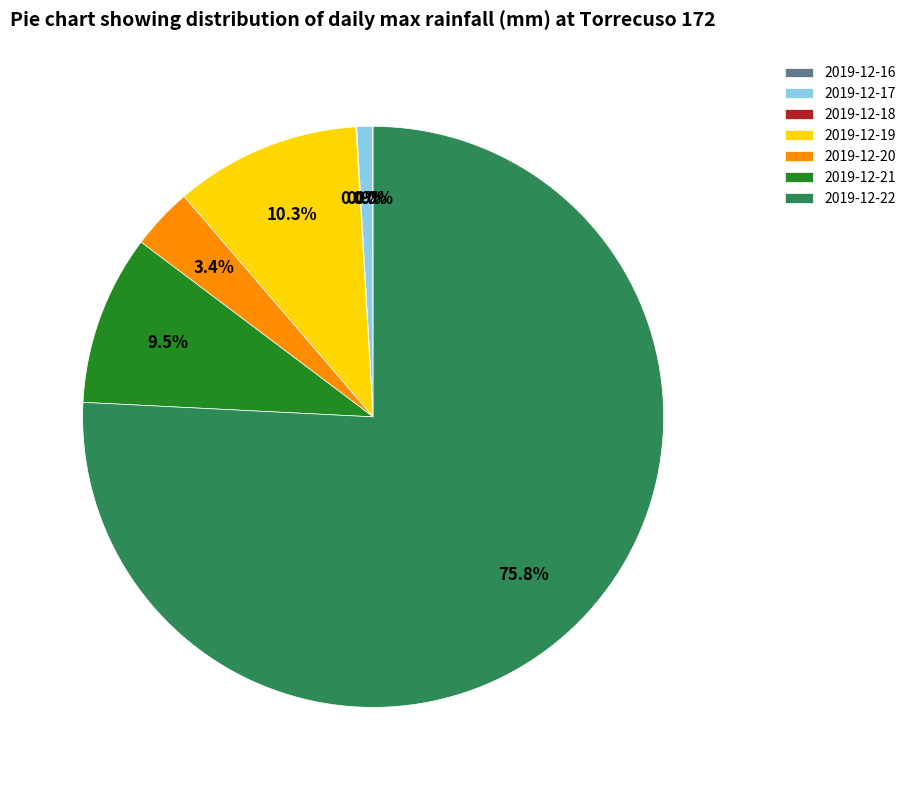

How much of the chart is everything except 2019-12-20?

96.6%